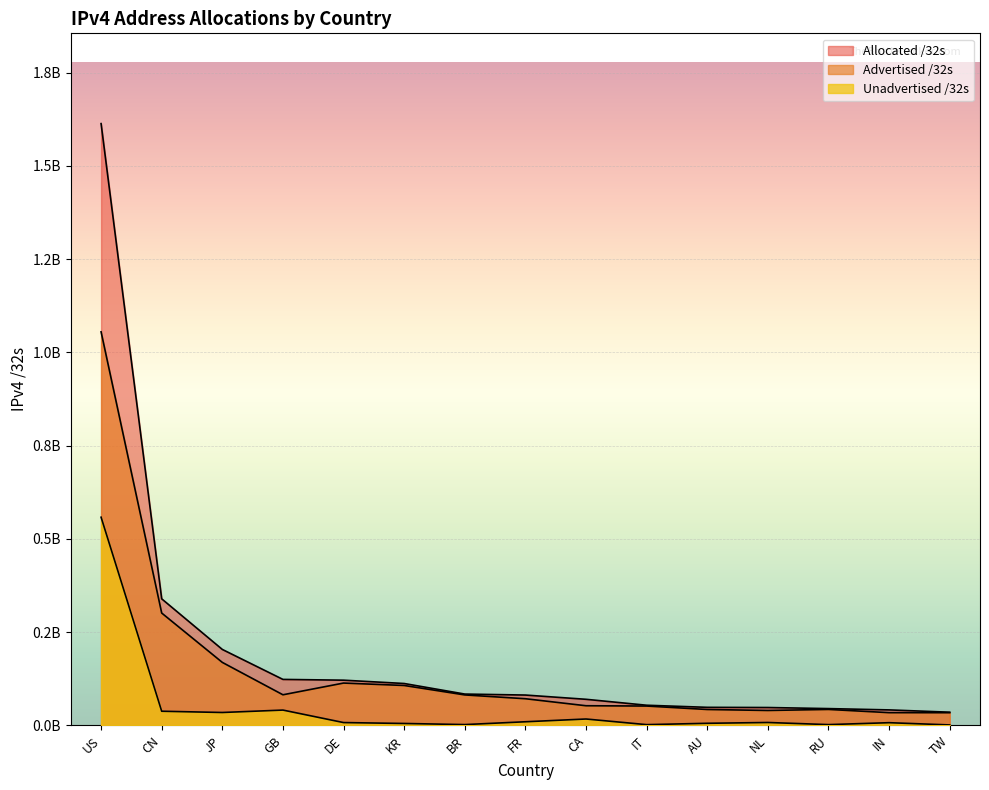

Does the chart display data point markers on the line(s)?

No